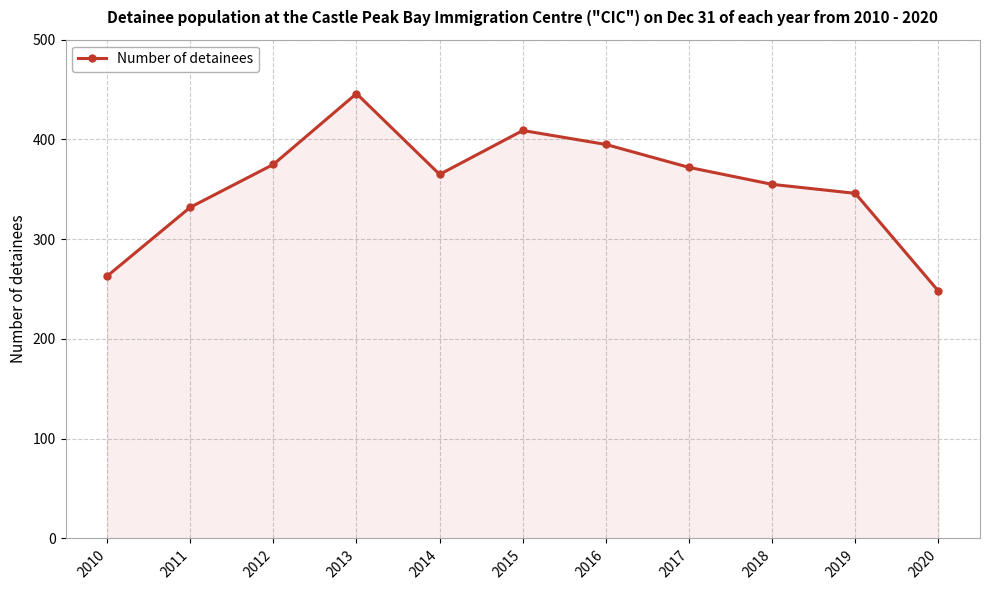

What is the sum of all values?

3906